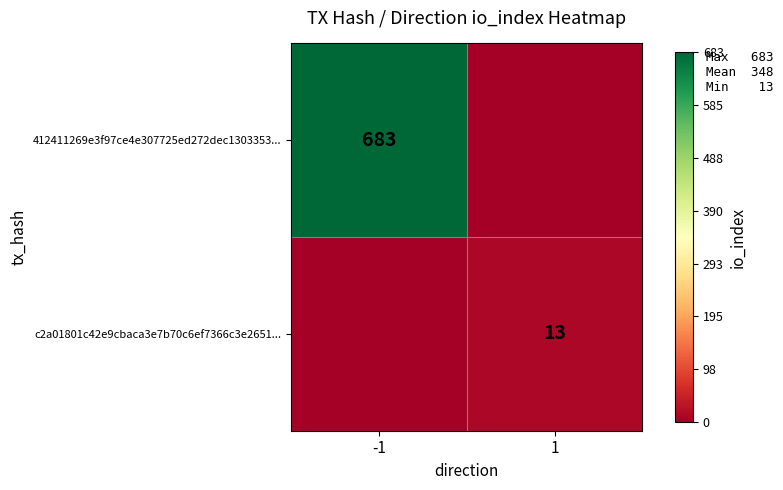

The value of c2a01801c42e9cbaca3e7b70c6ef7366c3e2651... at 1 is 21. True or false?

False